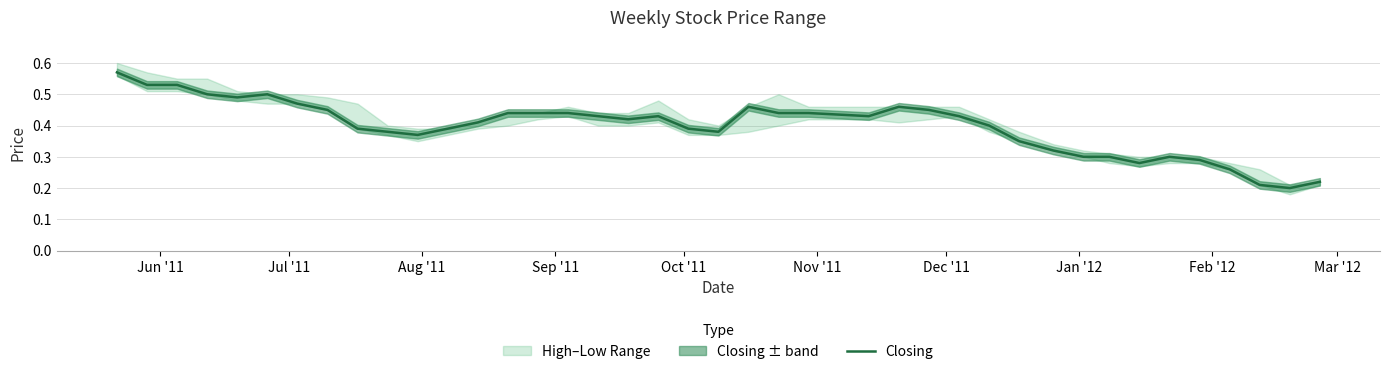

True or false: the data shows 0.7 at 18.

False